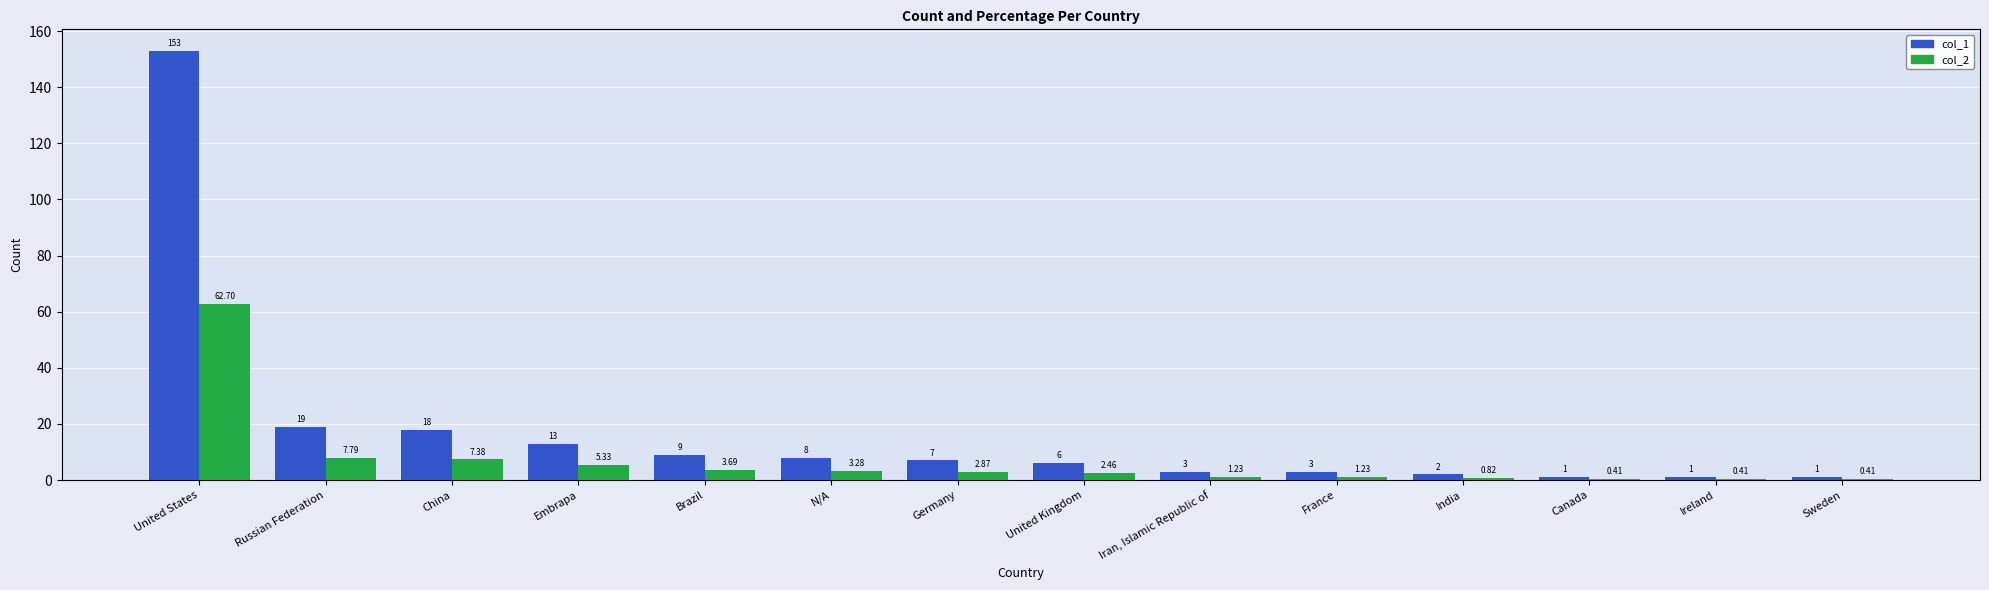

What are all the series names shown in the legend?

col_1, col_2